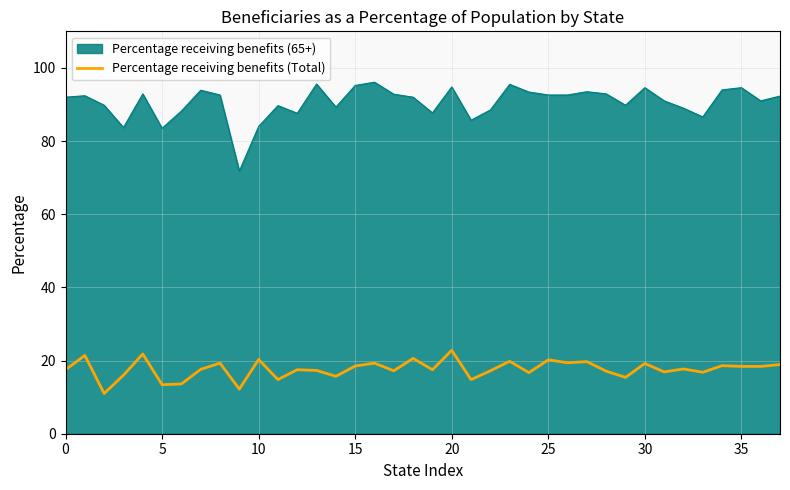

Which series has the widest spread of values?

Percentage receiving benefits (65+)